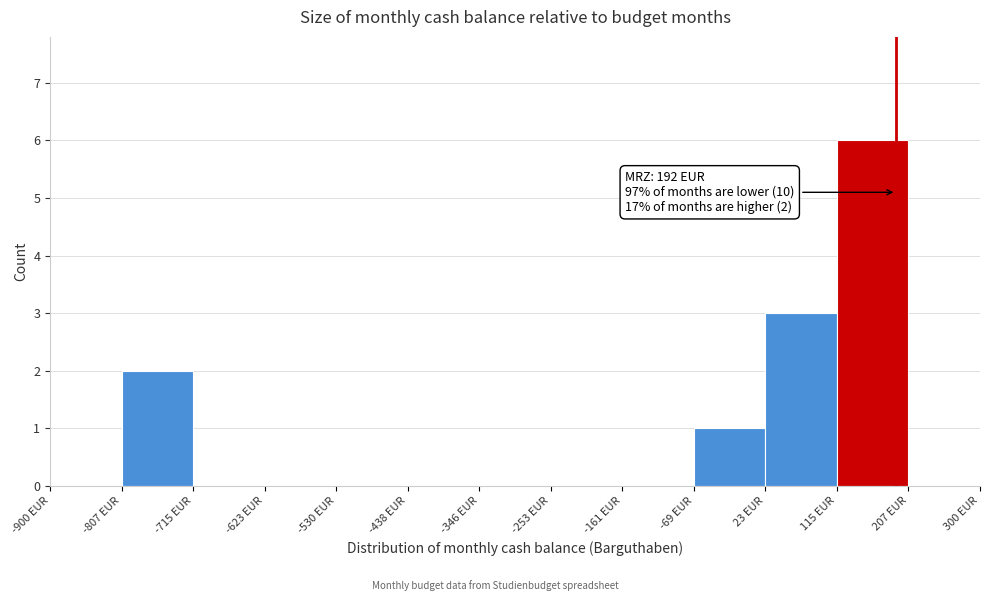

Which range on the x-axis has the tallest bar?

120 to 210